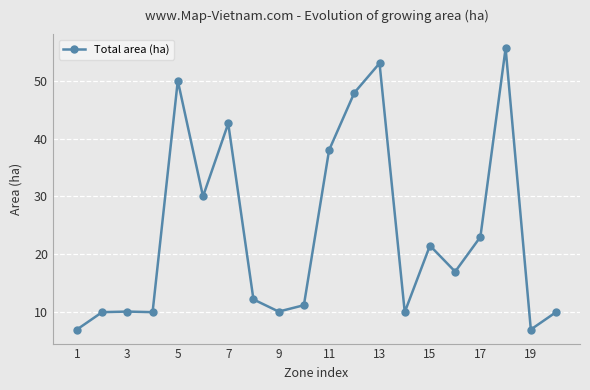

True or false: the data has more than 0 interior local peaks.

True